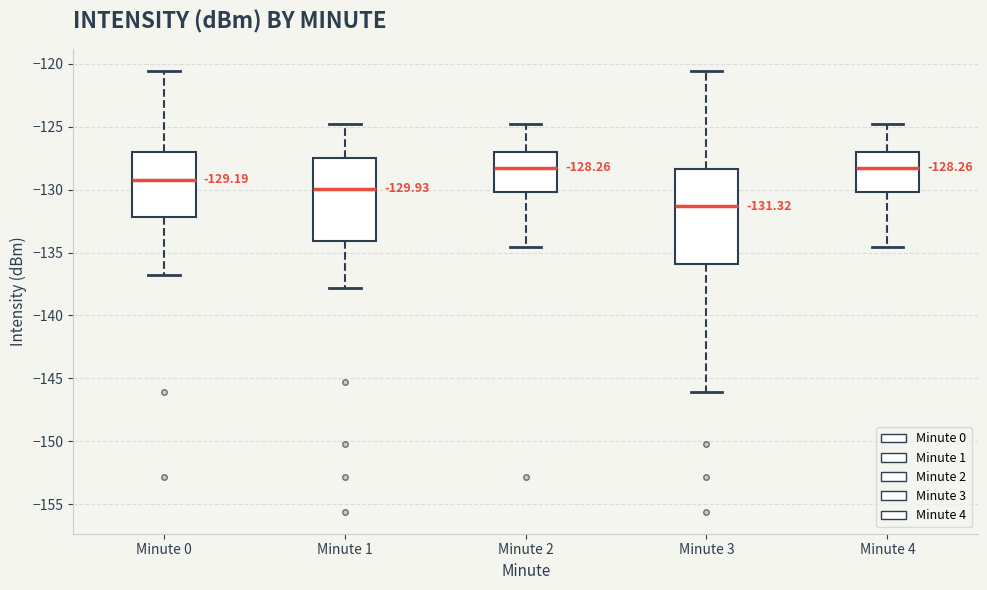

Which box is the tallest, from its lower edge to its upper edge?

Minute 3